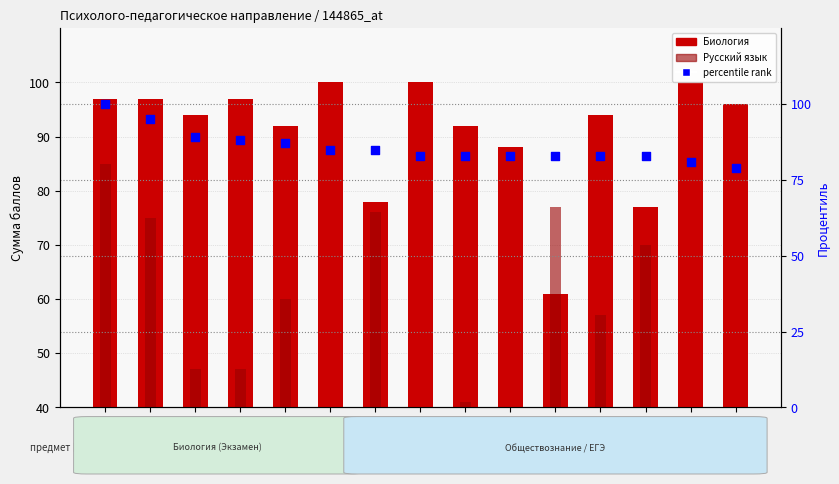

Which series has the largest Y range (max minus min)?

Русский язык